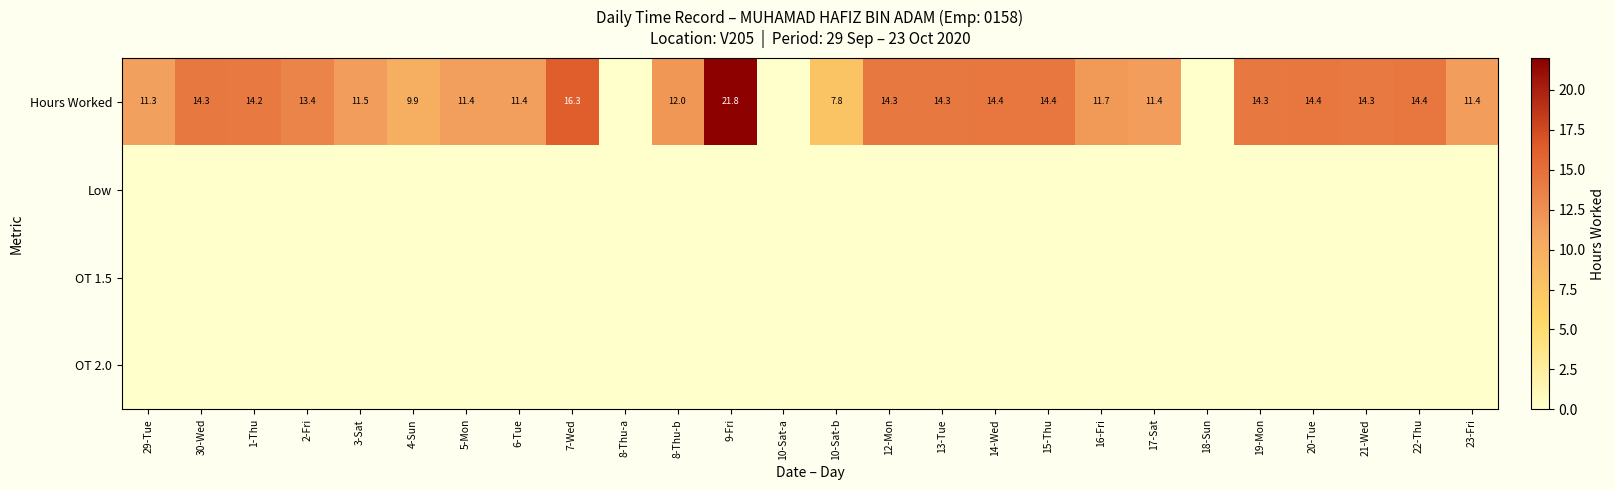

What is the maximum value shown in the chart?

21.8